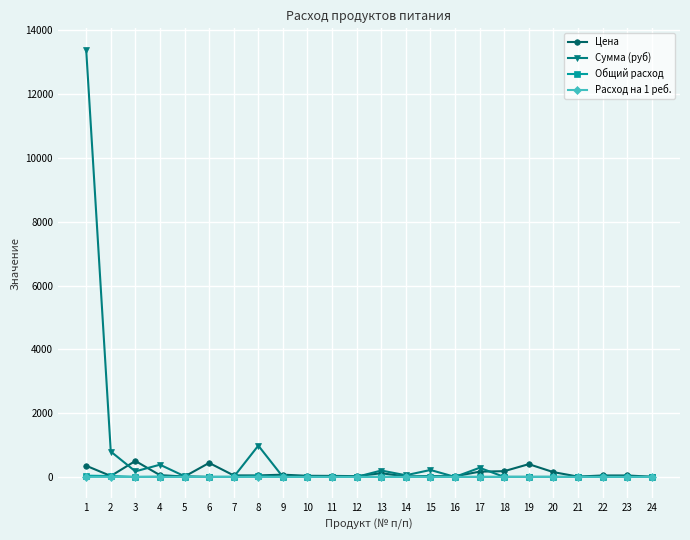

Which series has the widest spread of values?

Сумма (руб)